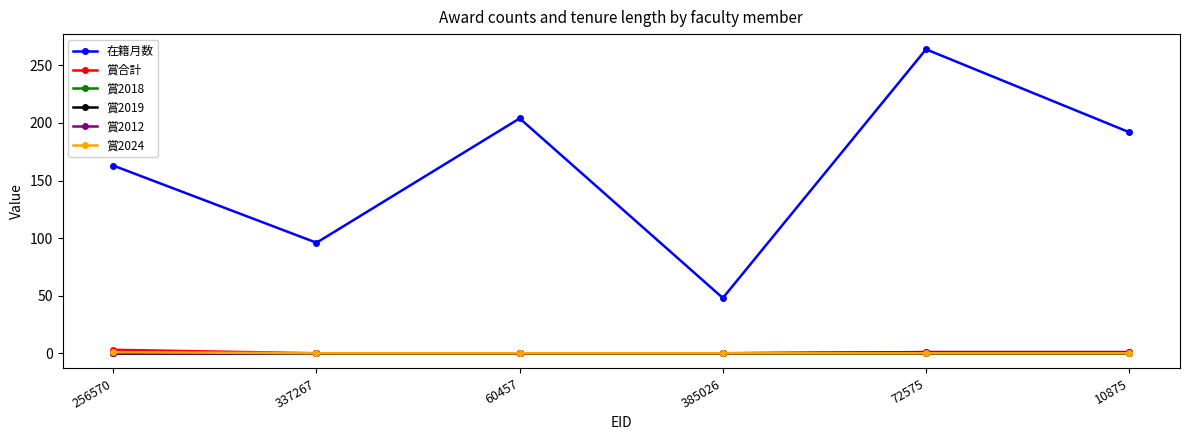

Which has a higher value, 10875 or 60457?

60457